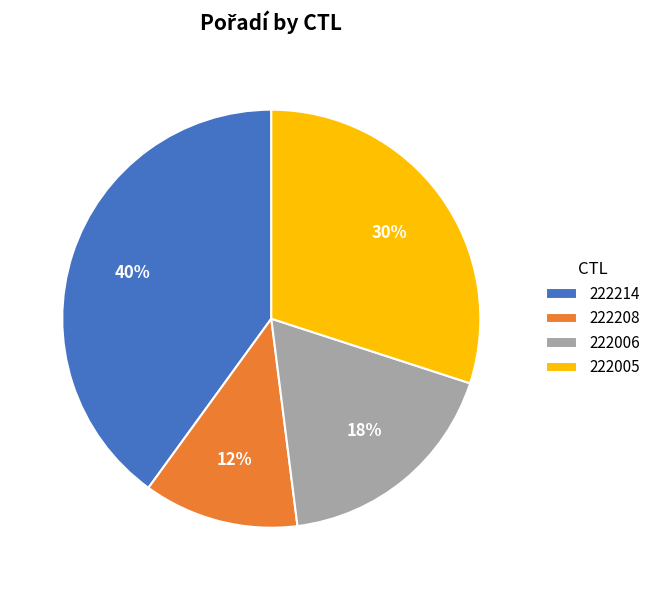

Do 222214 and 222006 together represent more than half of the pie?

Yes